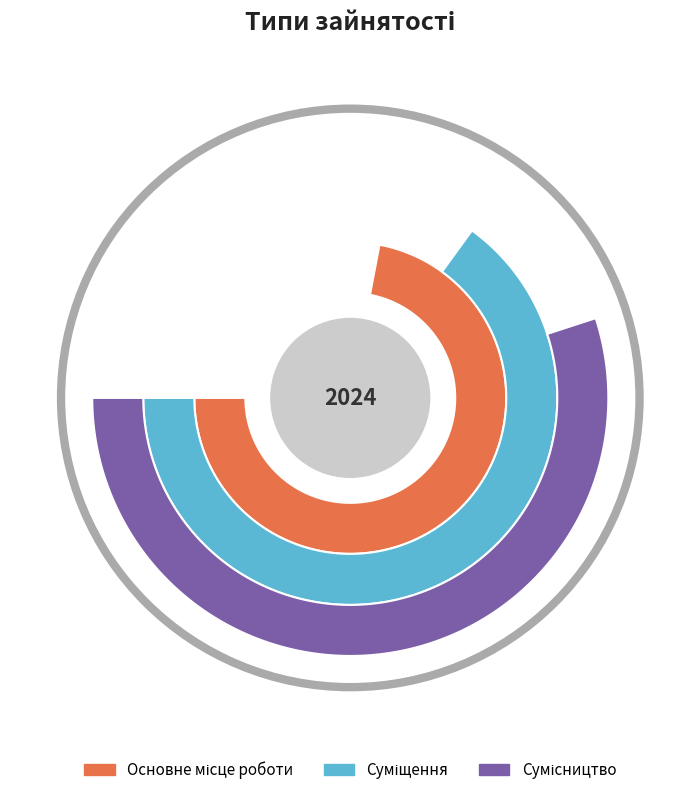

Which slice is the smallest?

Основне місце роботи